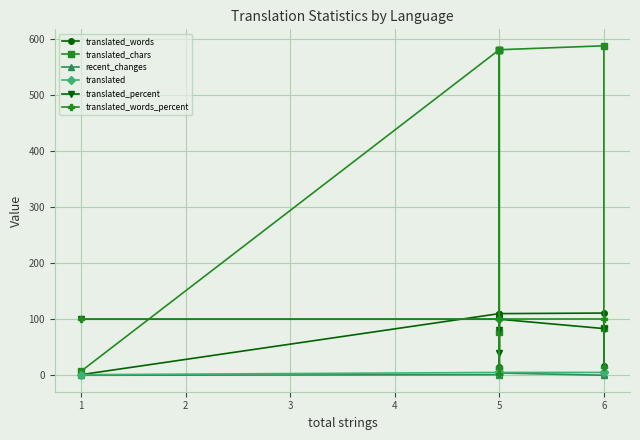

What are all the series names shown in the legend?

translated_words, translated_chars, recent_changes, translated, translated_percent, translated_words_percent